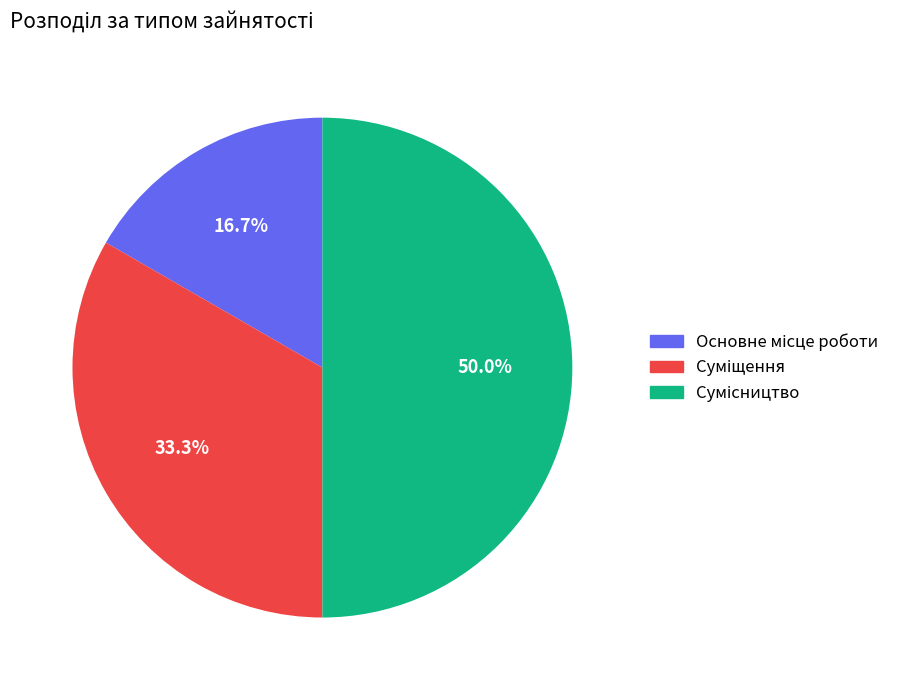

Does Основне місце роботи account for over 50% of the chart?

No